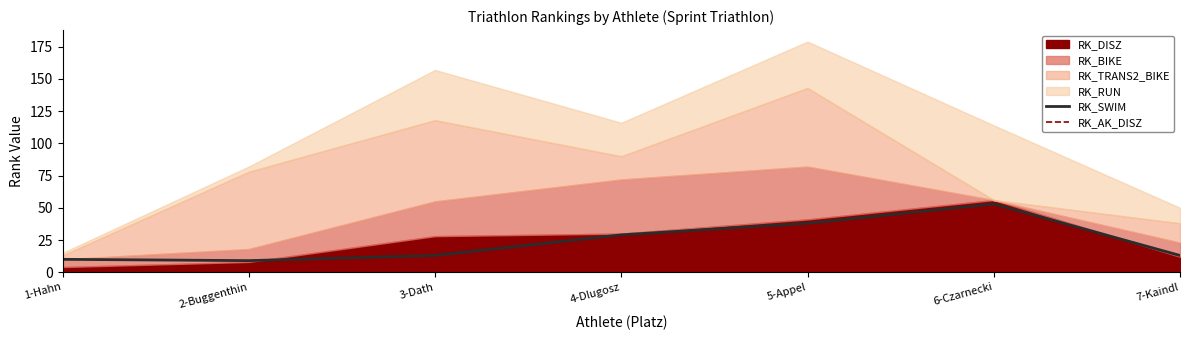

How many categories are shown in the chart?

7